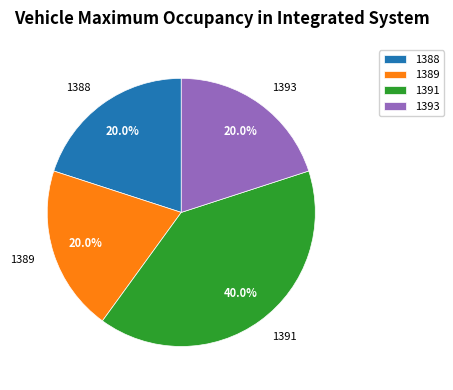

Does 1389 represent more than half of the total?

No